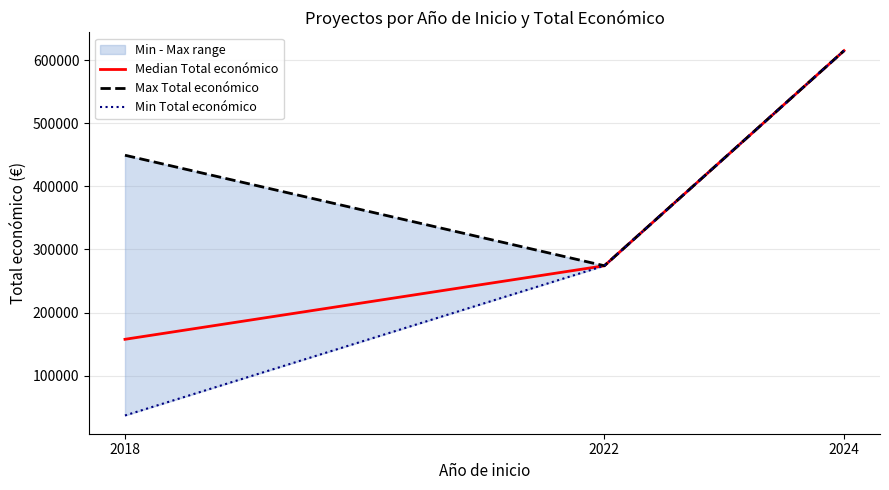

What is the maximum value for Max Total económico?

615375